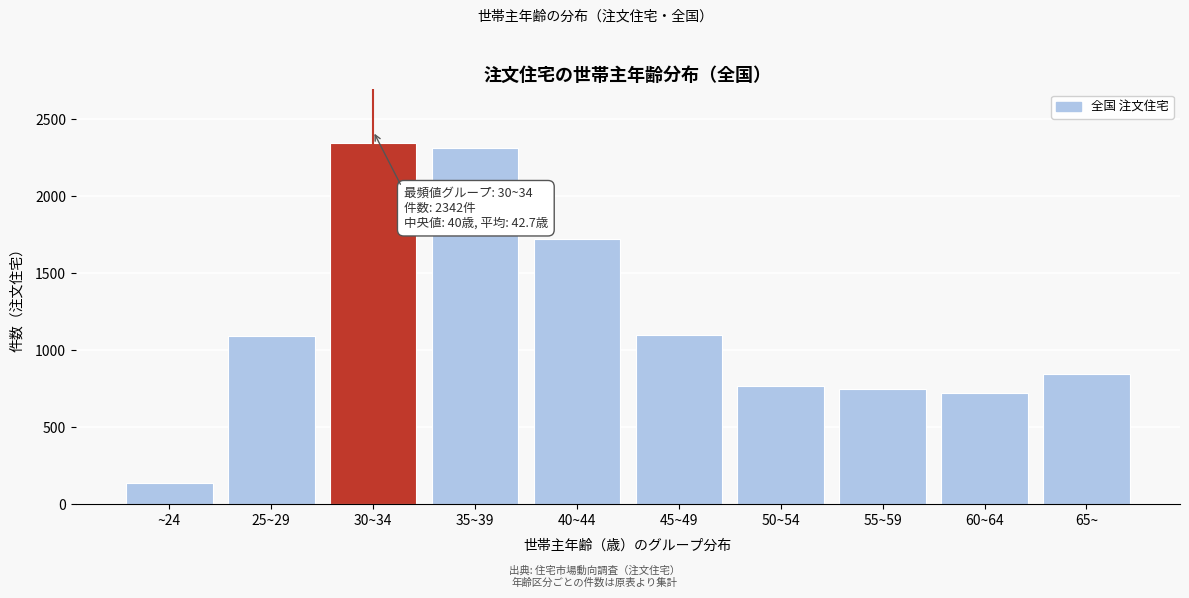

Between 40~44 and 30~34, which is larger?

30~34